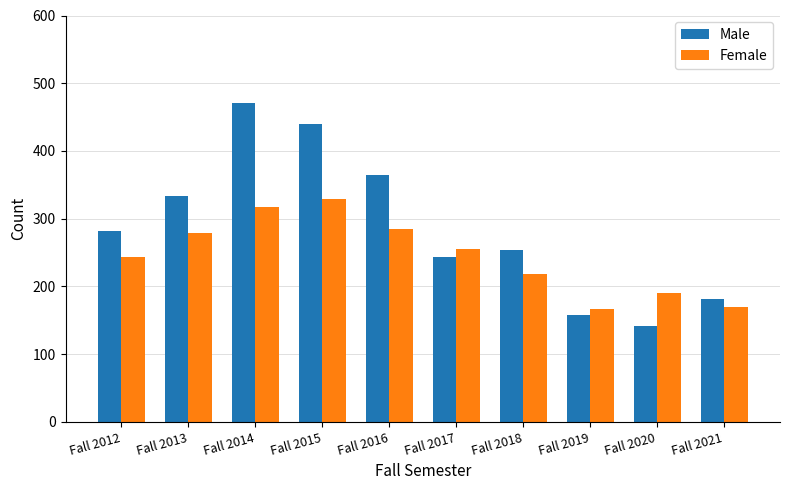

Which series has the largest total across all categories?

Male